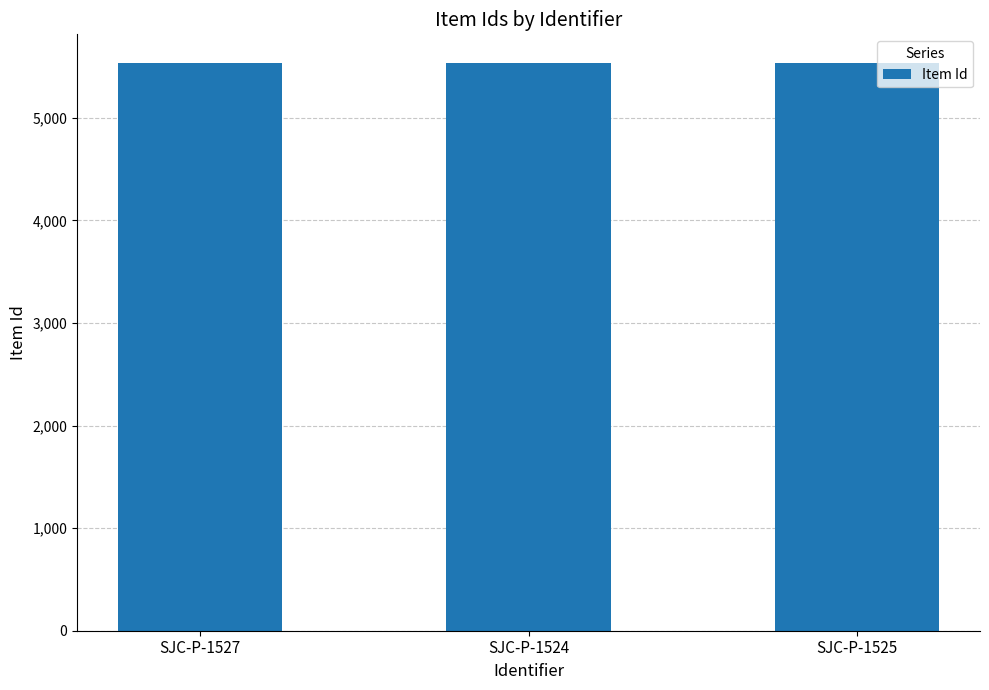

The value at SJC-P-1525 is 5536. True or false?

True